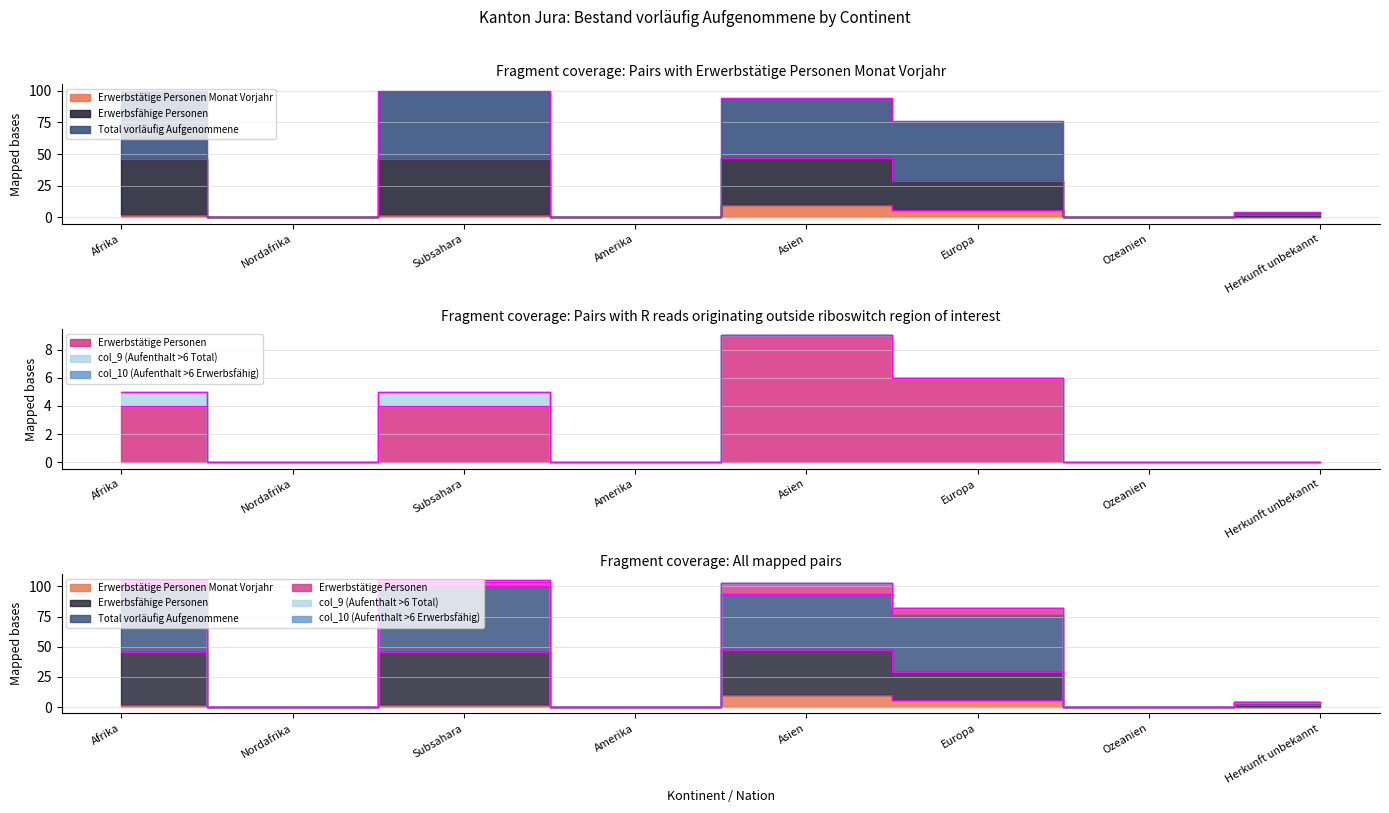

Does the chart have visible grid lines?

Yes